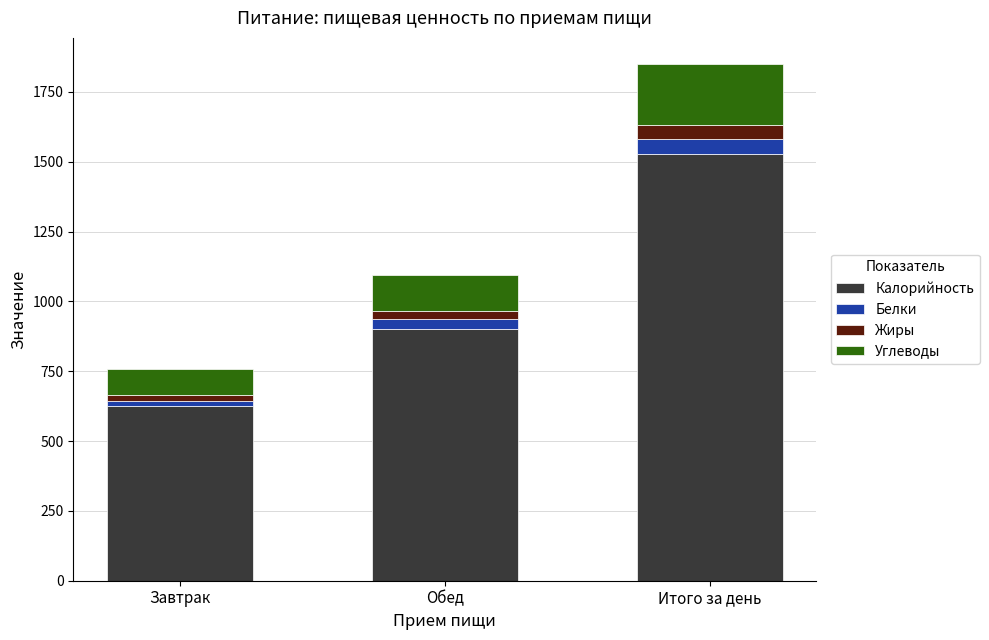

At which label does Калорийность reach its minimum?

Завтрак